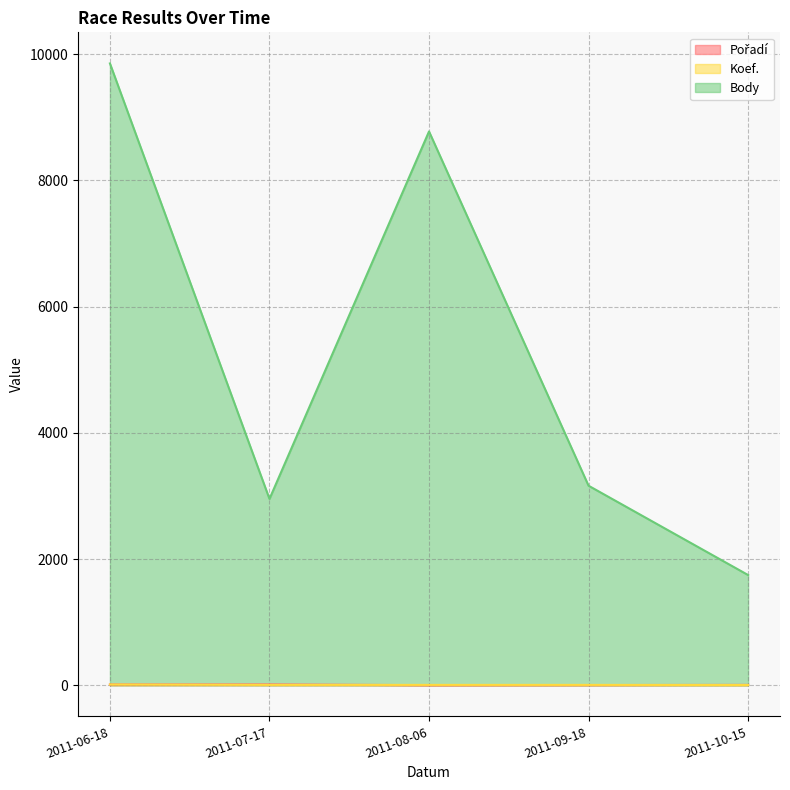

Is the value of Pořadí at 2011-08-06 greater than the value of Body at 2011-08-06?

No